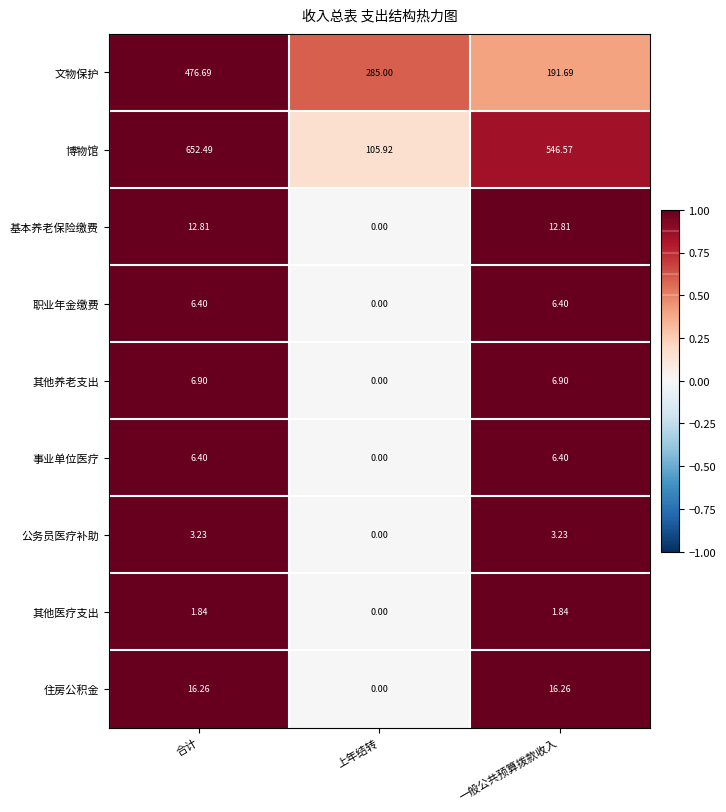

Between 上年结转 and 一般公共预算拨款收入, which series saw the biggest shift?

博物馆